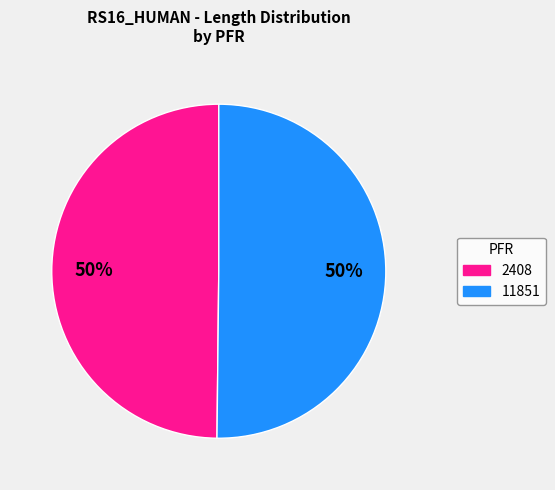

Count the number of slices in the pie.

2